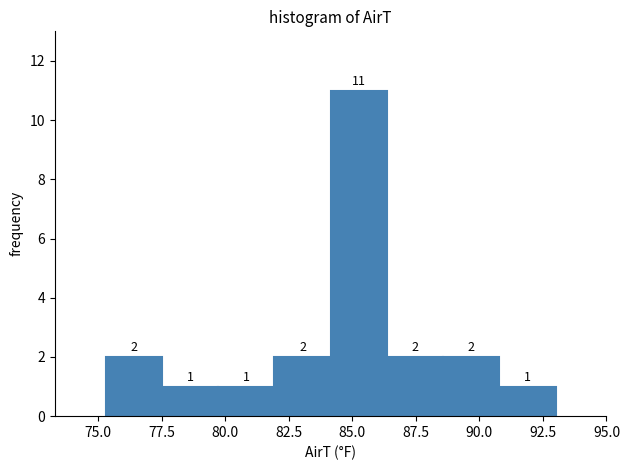

How tall is the bar that spans 88.5 to 91.0 on the x-axis? The bar edges are not printed on the chart, so give them approximately, as read against the axis.

2